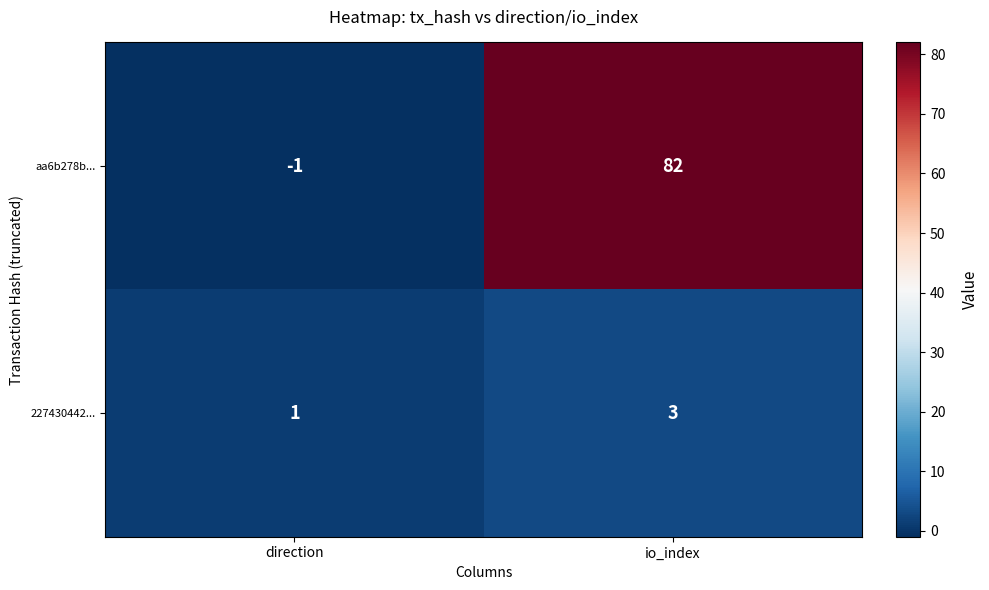

What is the spread (max minus min) of values at direction?

2